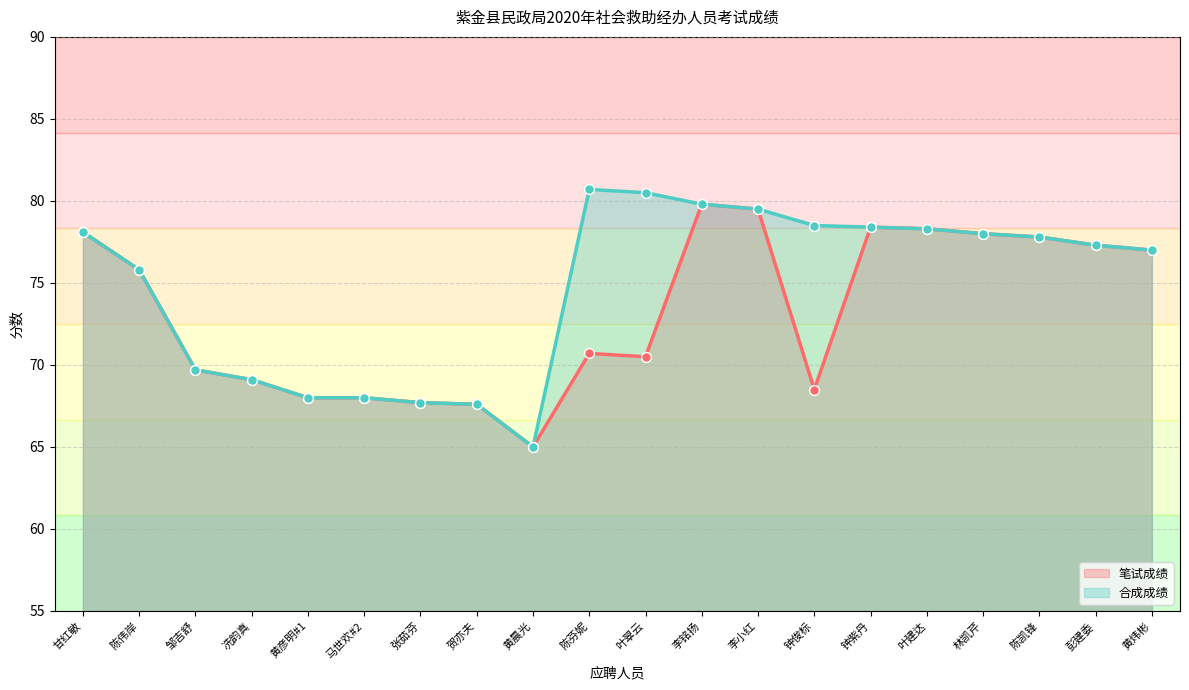

At which category is the sum across all series the highest?

李铭扬